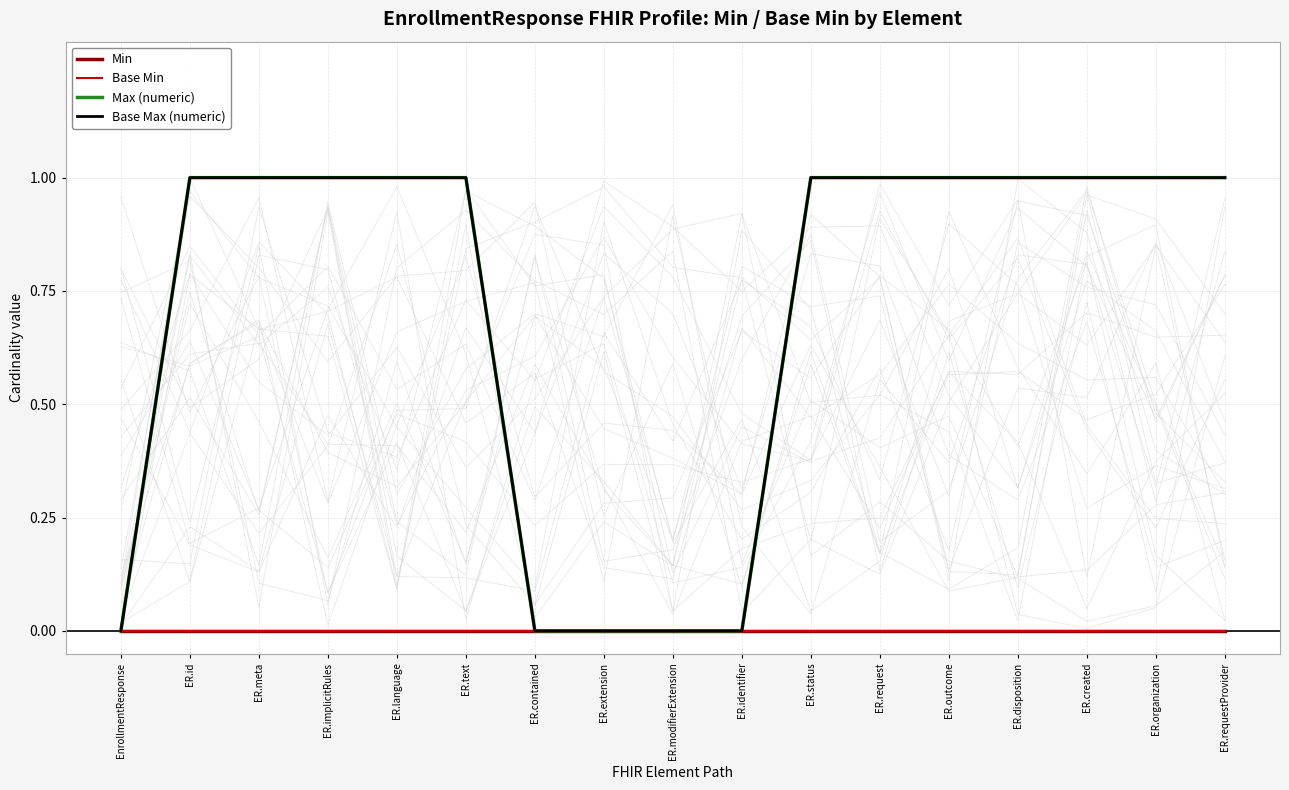

The Base Max (numeric) series shows 1 at ER.id. True or false?

True